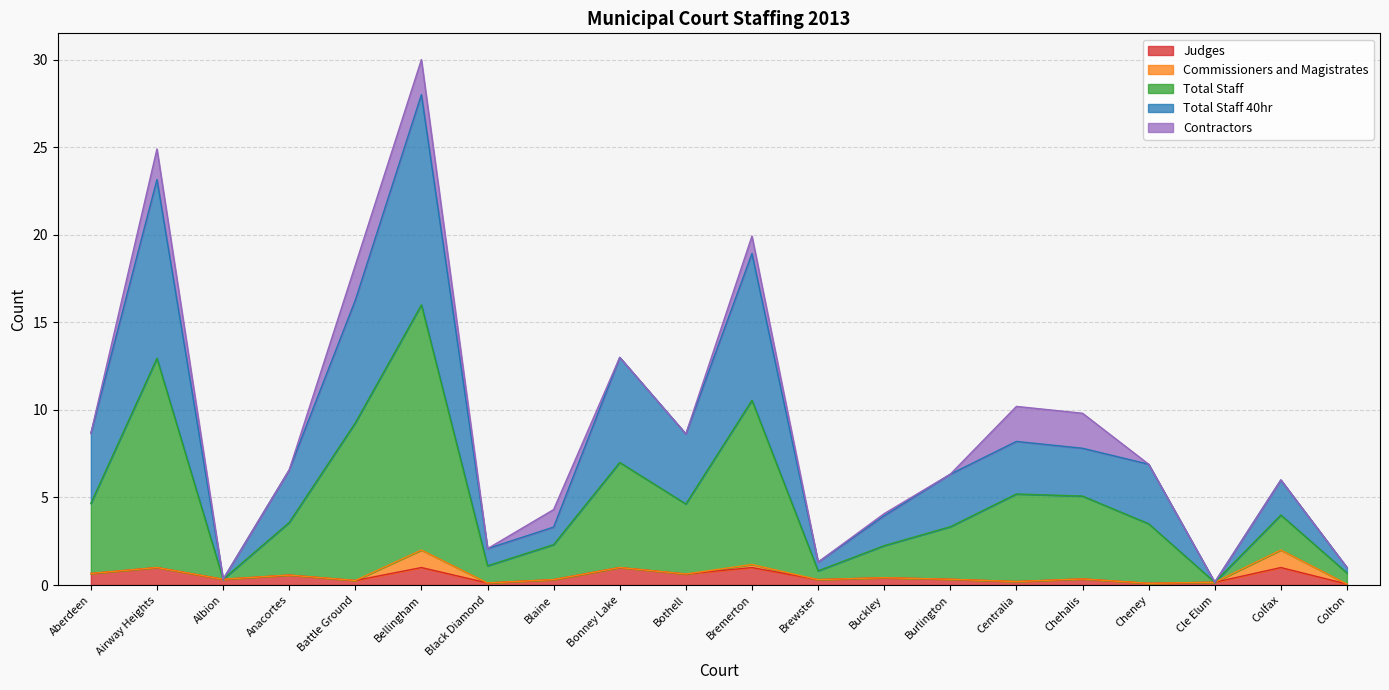

True or false: Total Staff 40hr and Total Staff intersect in this chart.

False